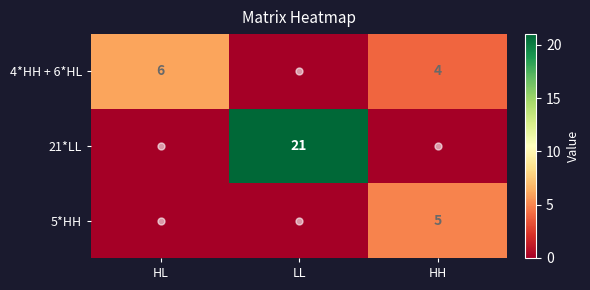

What is the highest value of the 5*HH series?

5